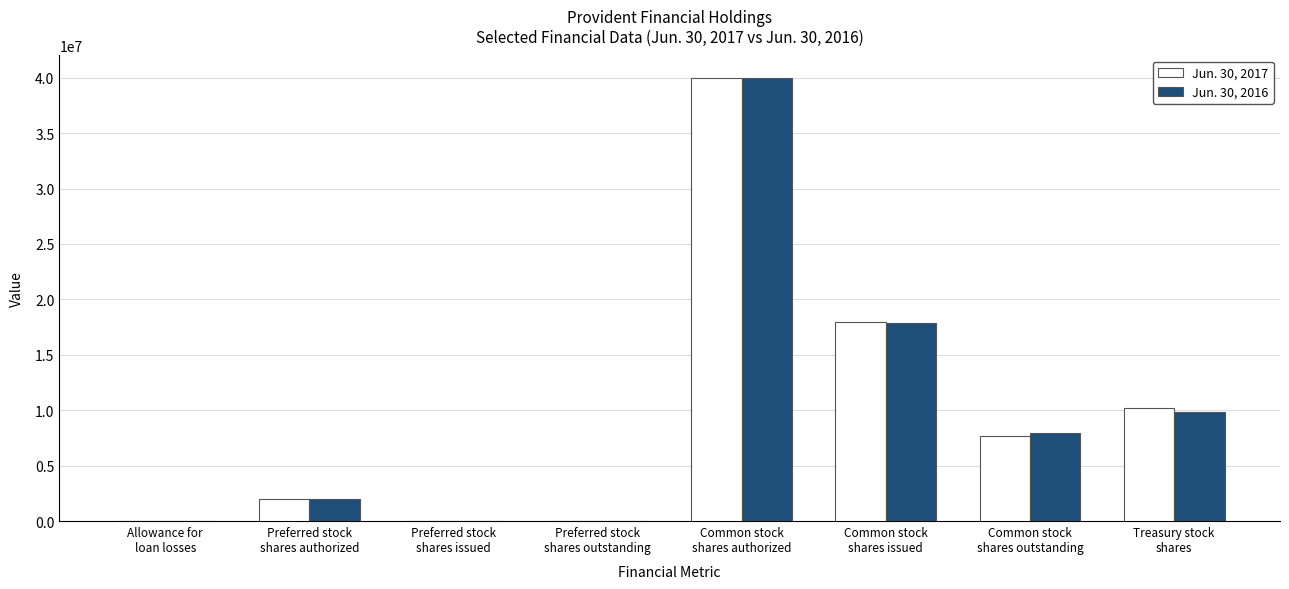

What is the greatest value displayed?

40000000